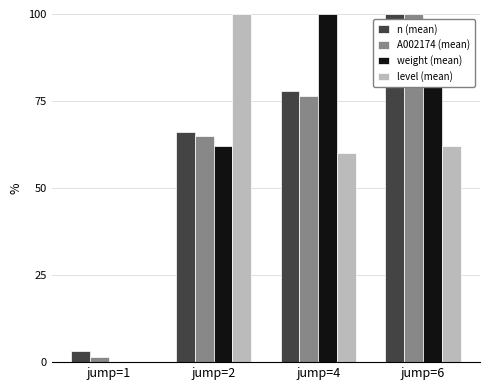

Reading left to right, transcribe all the data shown in this chart.

n (mean): jump=1=3.3	jump=2=66.1	jump=4=78.0	jump=6=100.0
A002174 (mean): jump=1=1.4	jump=2=65.0	jump=4=76.4	jump=6=100.0
weight (mean): jump=1=0.0	jump=2=61.9	jump=4=100.0	jump=6=97.3
level (mean): jump=1=0.0	jump=2=100.0	jump=4=60.1	jump=6=62.2